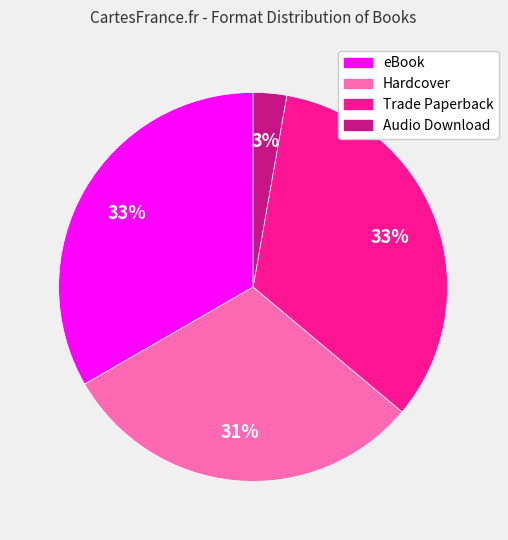

What is the smallest slice in the pie chart?

Audio Download